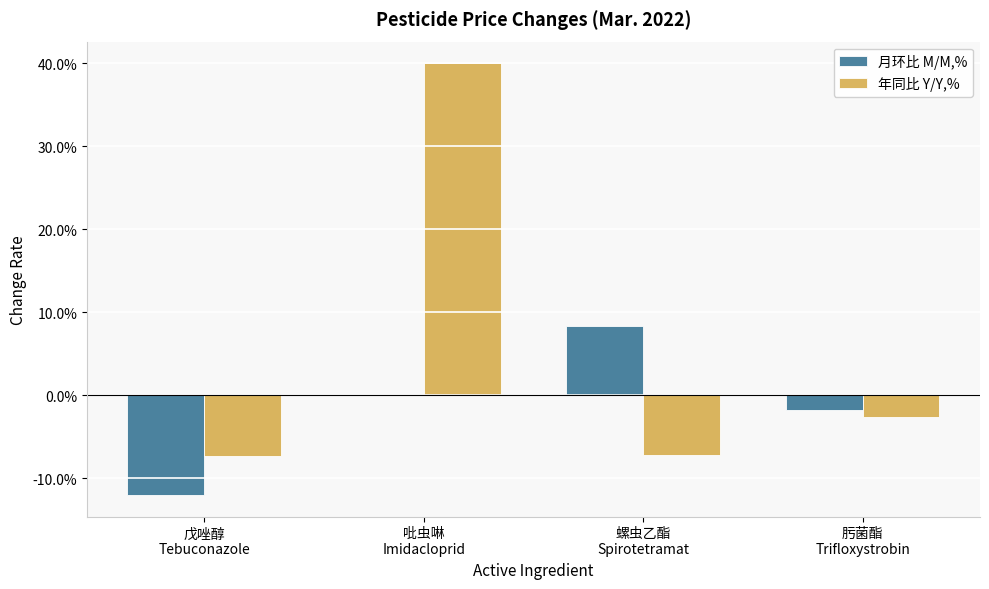

List the labels in order of 月环比 M/M,% value, largest first.

螺虫乙酯
Spirotetramat, 吡虫啉
Imidacloprid, 肟菌酯
Trifloxystrobin, 戊唑醇
Tebuconazole